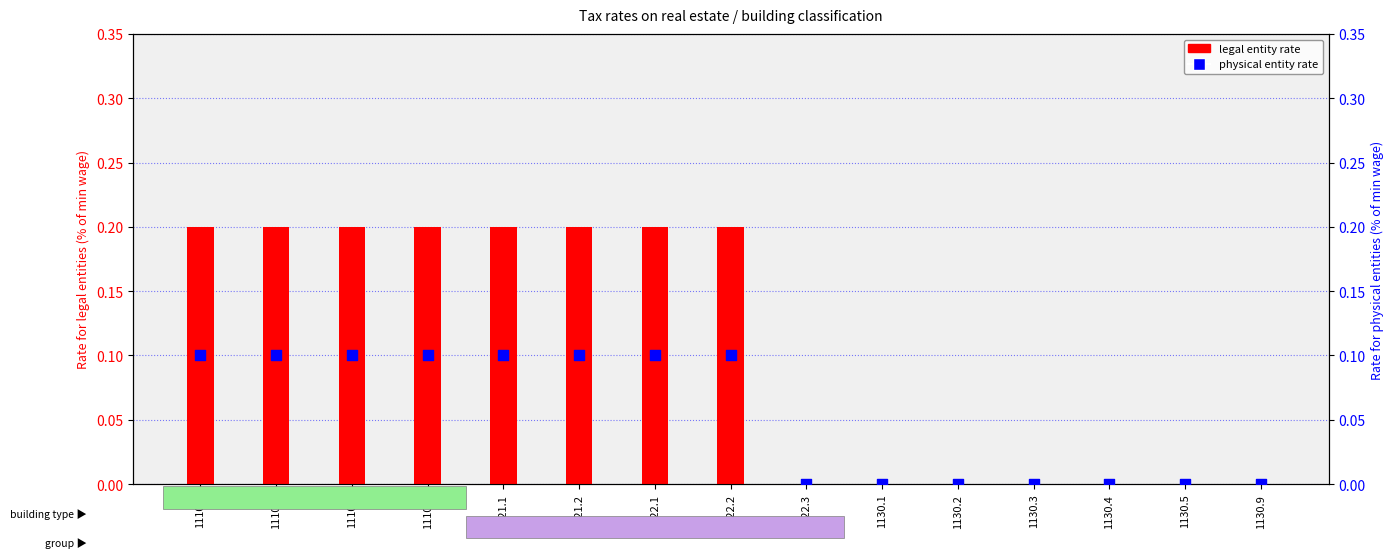

Which series has the largest total across all categories?

legal entity rate